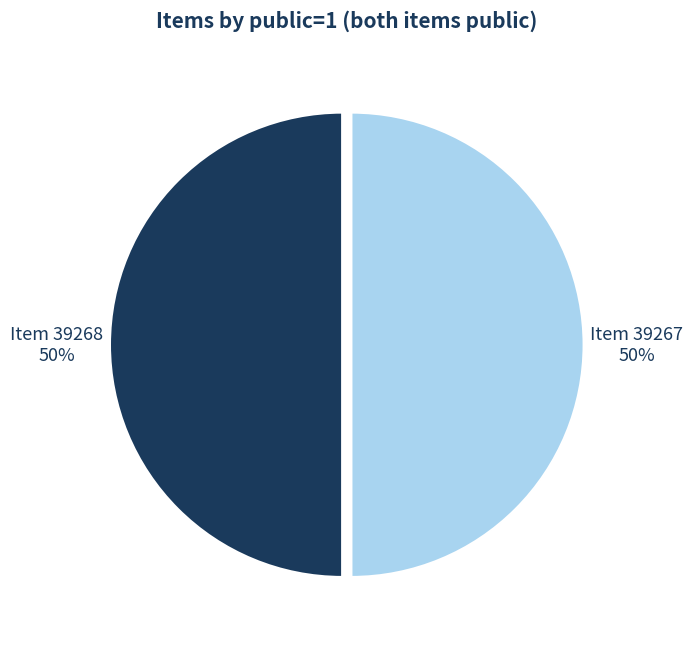

How many slices are in this pie chart?

2